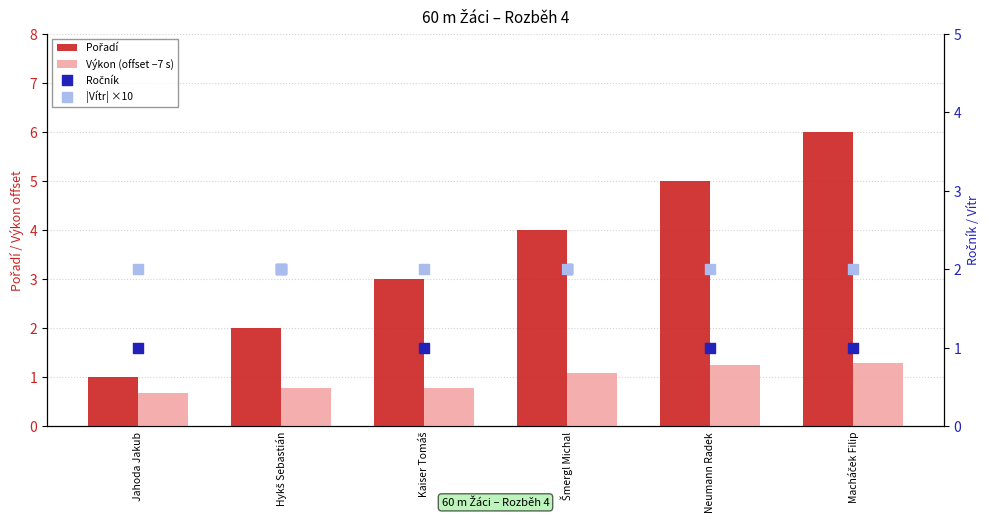

At which category is the sum across all series the highest?

Macháček Filip